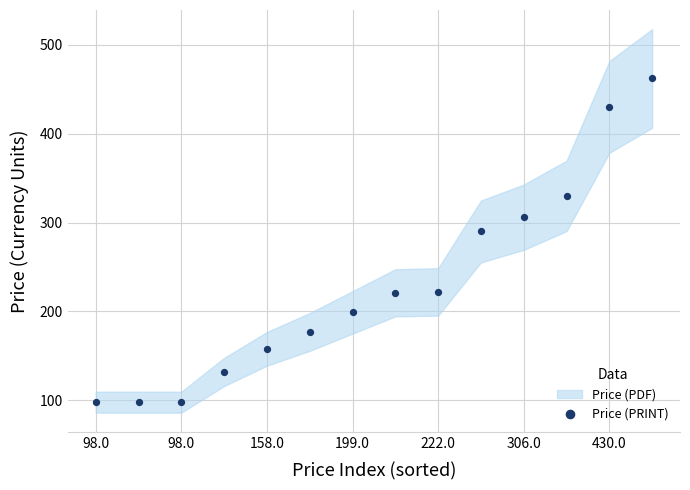

What is the range of Y values (max minus min)?

364